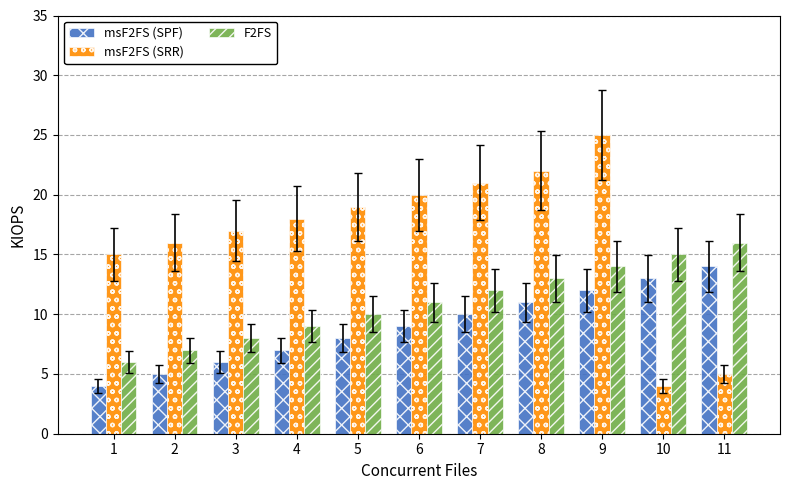

What are all the series names shown in the legend?

msF2FS (SPF), msF2FS (SRR), F2FS